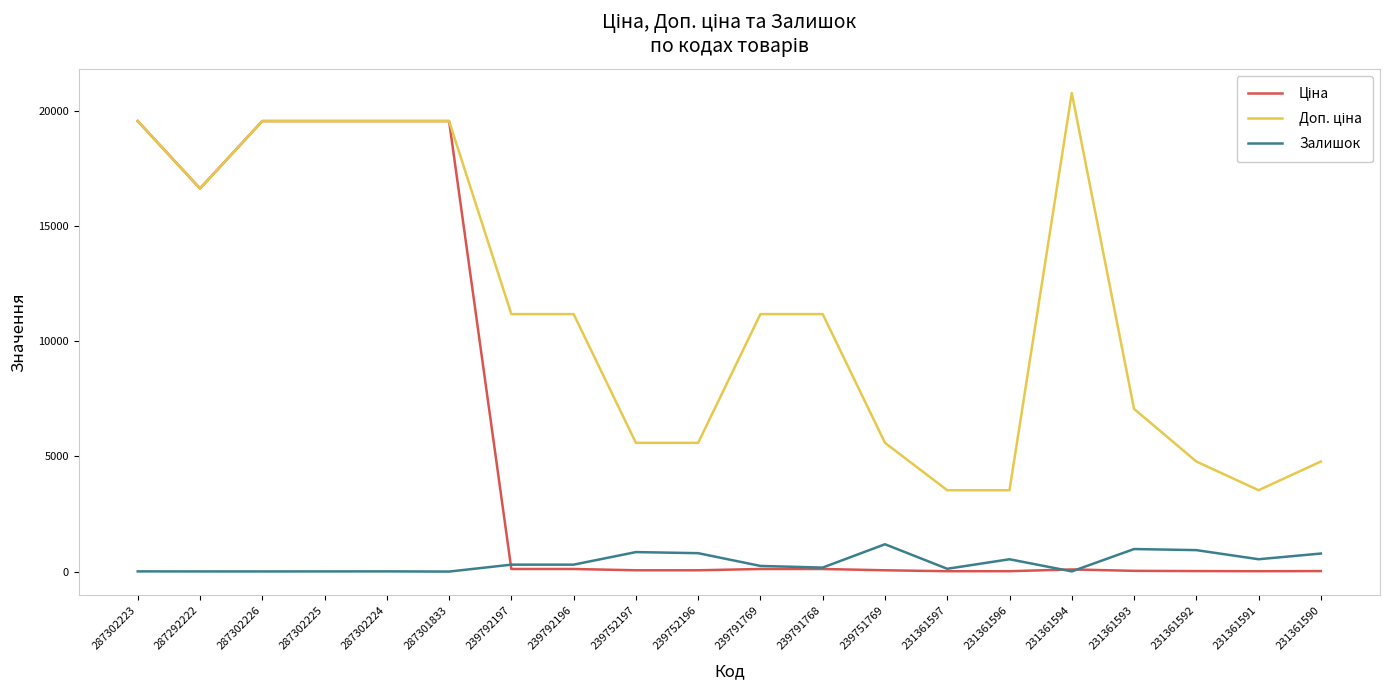

How many lines are shown in the chart?

3